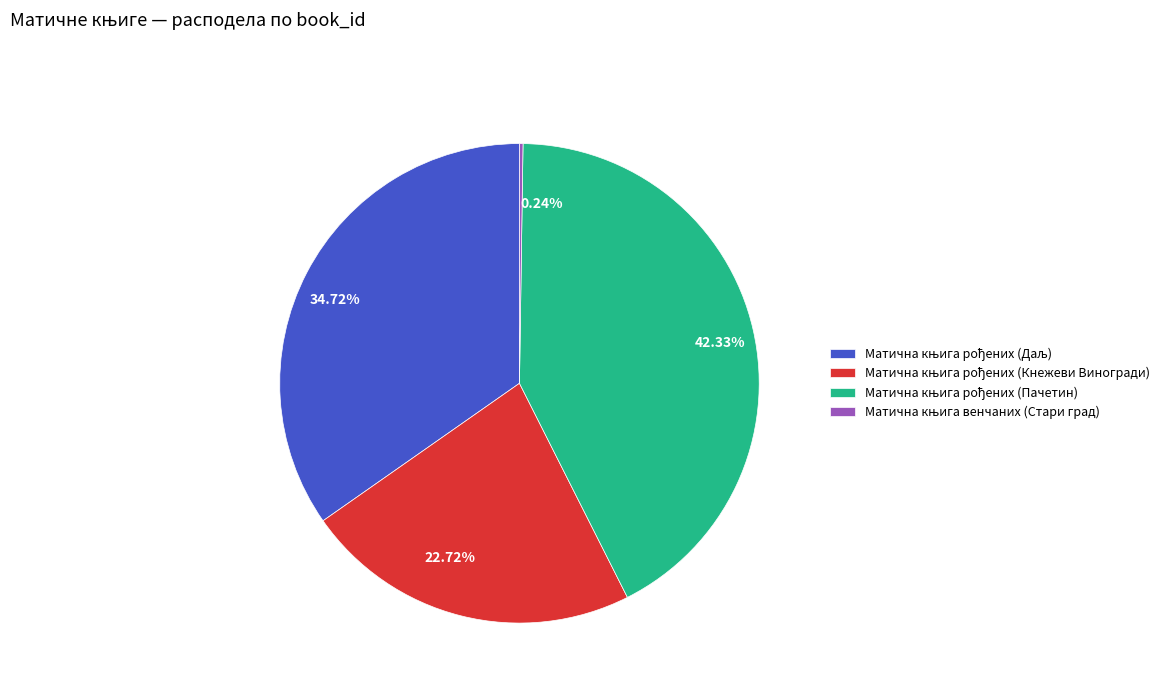

Approximately how many times larger is the value at 42.33% compared to 22.72%?

1.9